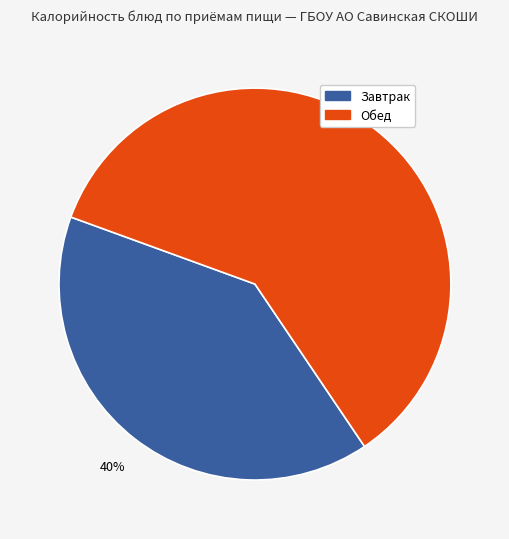

To the nearest percent, what is the average slice percentage?

50%